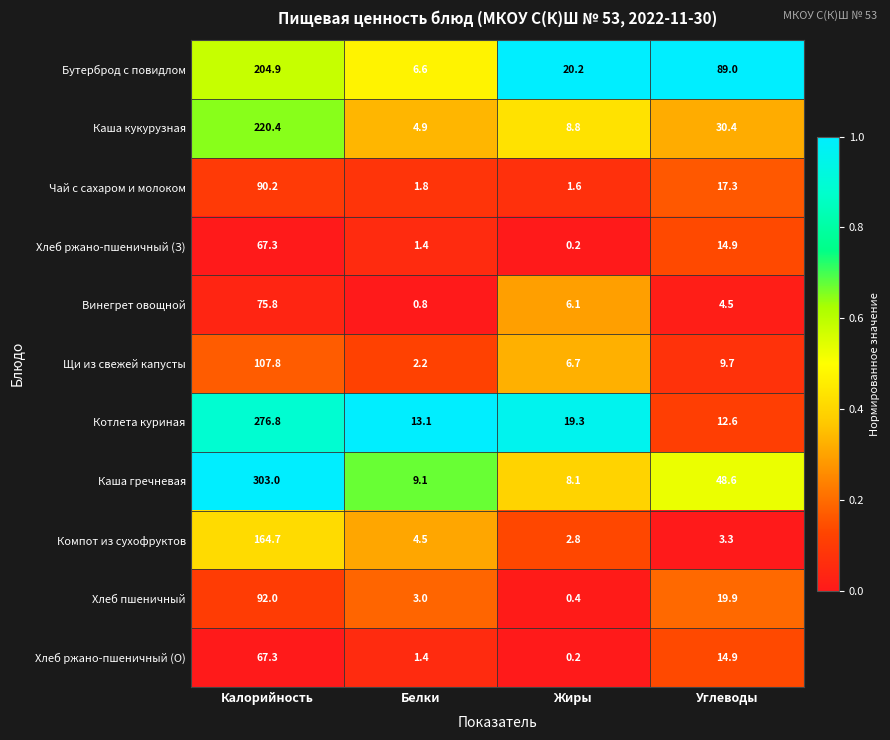

Which series changed the most between Белки and Жиры?

Бутерброд с повидлом